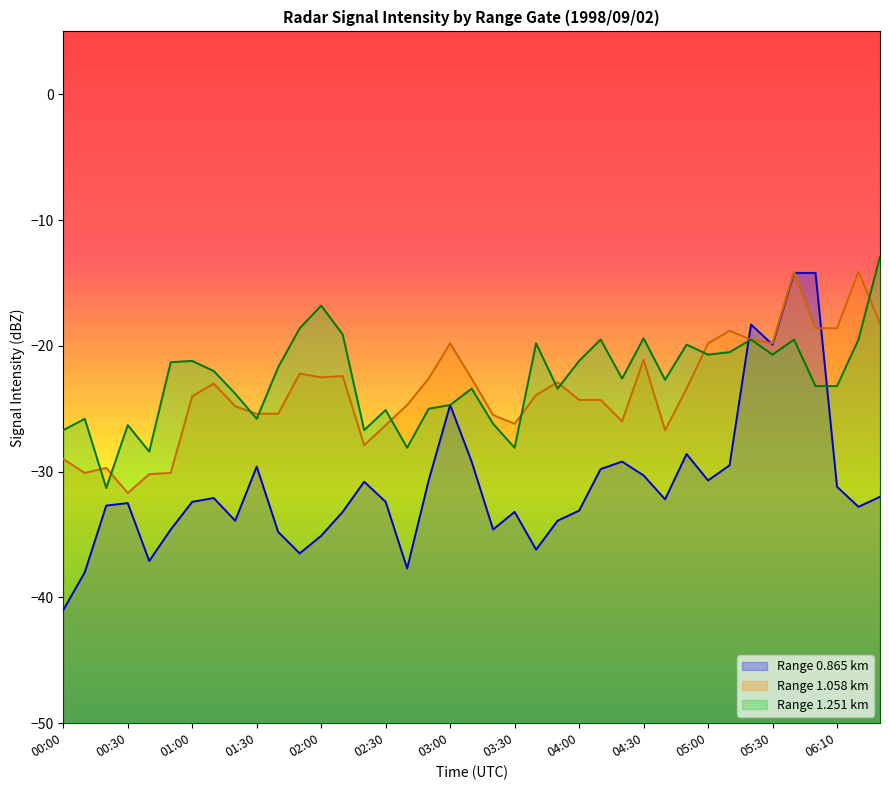

Is the value of 1.058 at 00:40 greater than the value of 1.251 at 05:50?

No